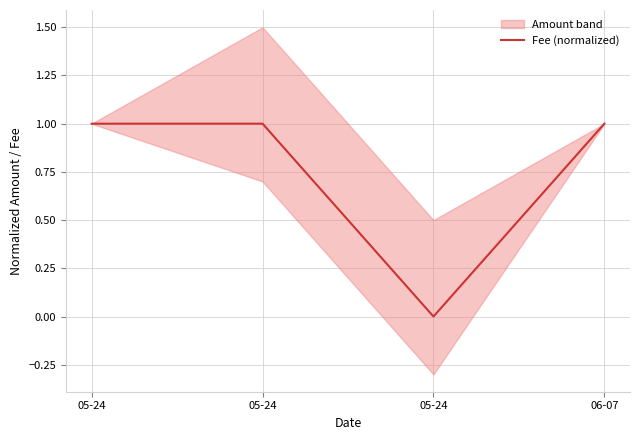

True or false: there are more than 1 points higher than both neighbors.

False